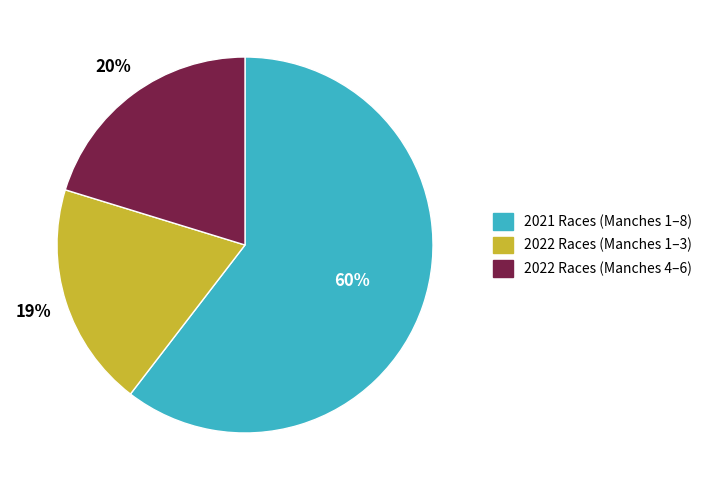

Is there a majority slice in this chart?

Yes